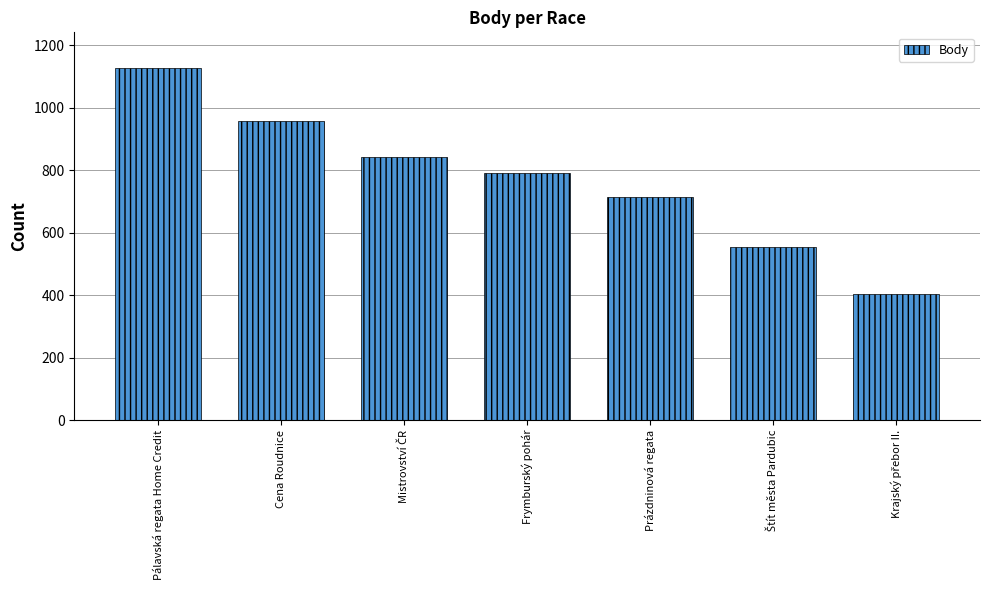

Reading right to left, list all the values displayed in this chart.

404	555	713	792	841	957	1129